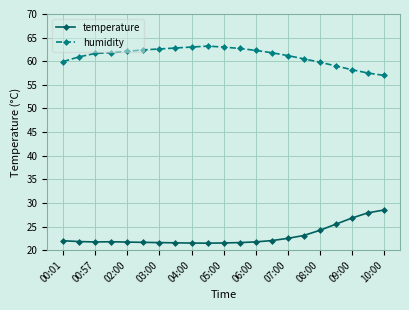

Which series has the largest total across all categories?

humidity